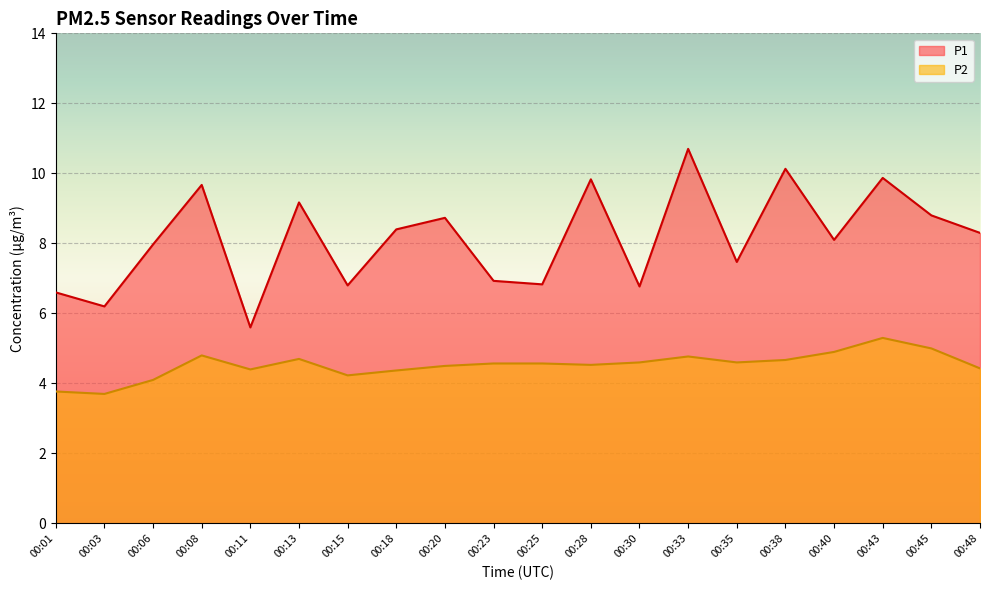

The P1 series shows 9.7 at 00:08. True or false?

True